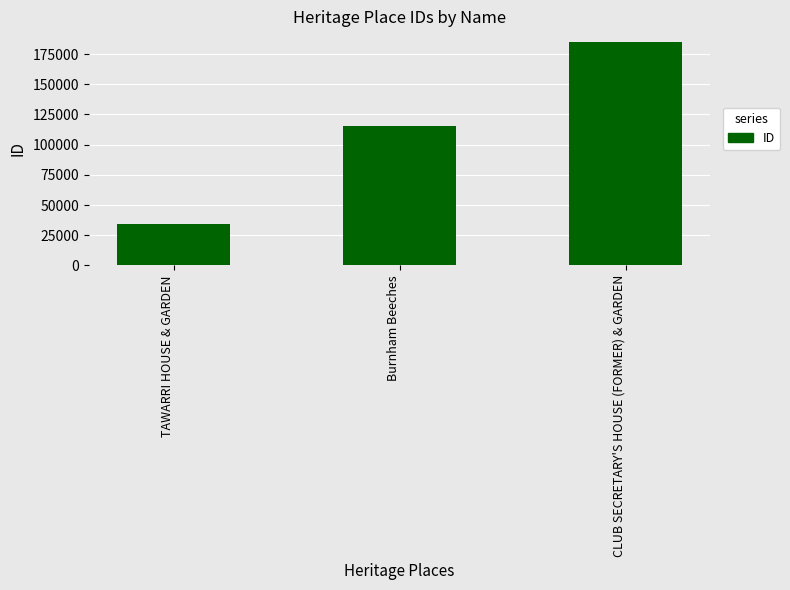

Rank the categories by value from lowest to highest.

TAWARRI HOUSE & GARDEN, Burnham Beeches, CLUB SECRETARY'S HOUSE (FORMER) & GARDEN